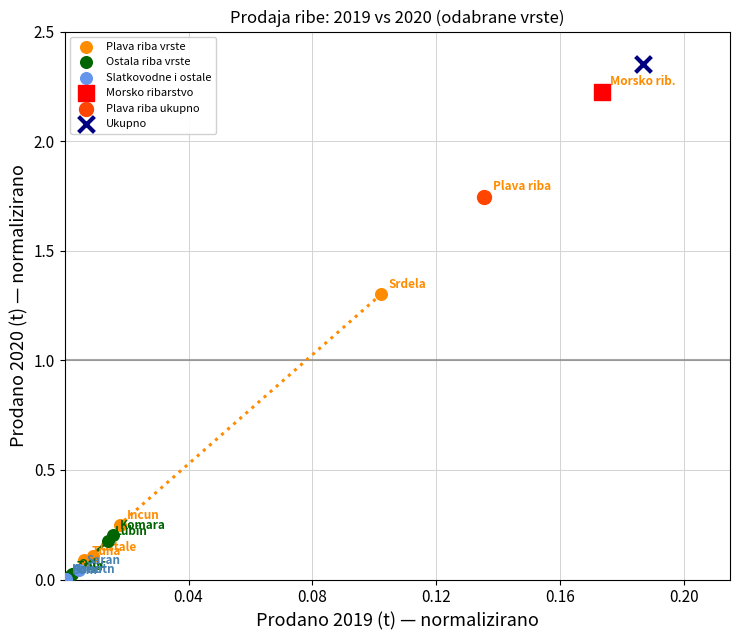

Which series contains the highest Y value?

Ukupno